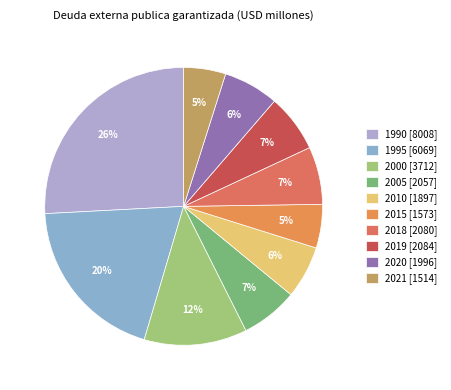

How many segments does this pie chart have?

10